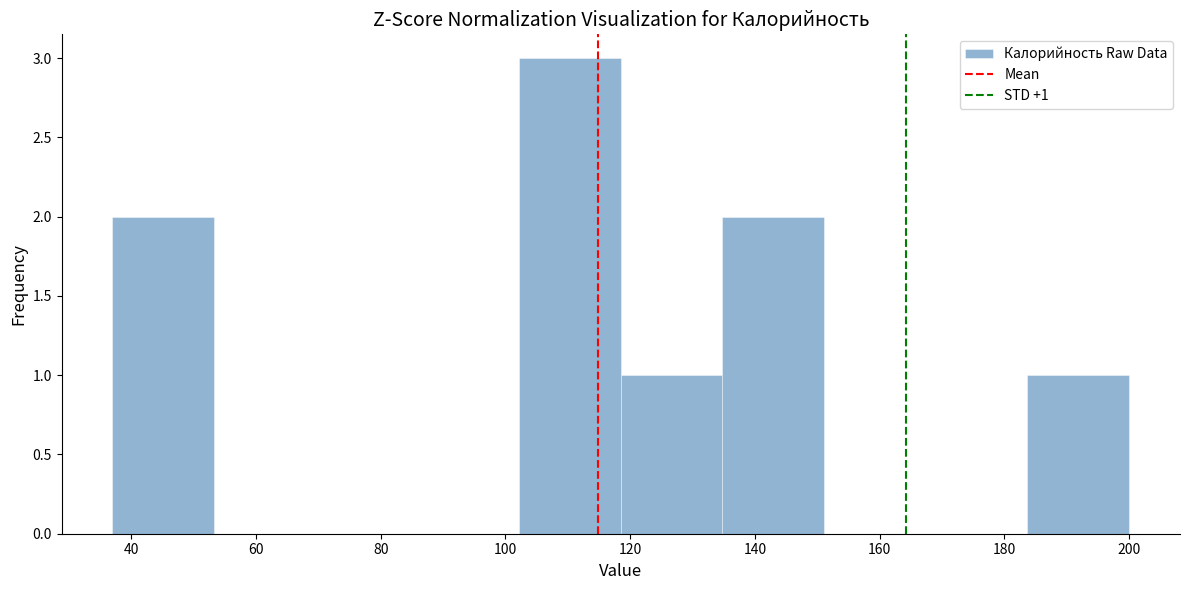

Over which range of the x-axis is the bar tallest?

102 to 118